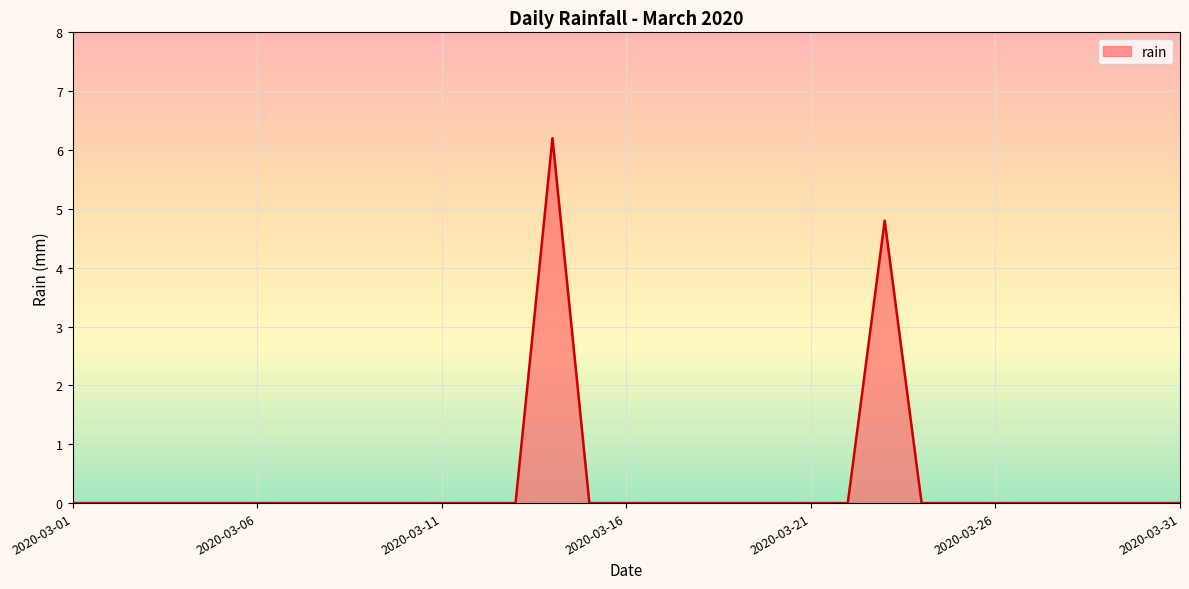

What is the difference between the maximum and minimum values?

6.2